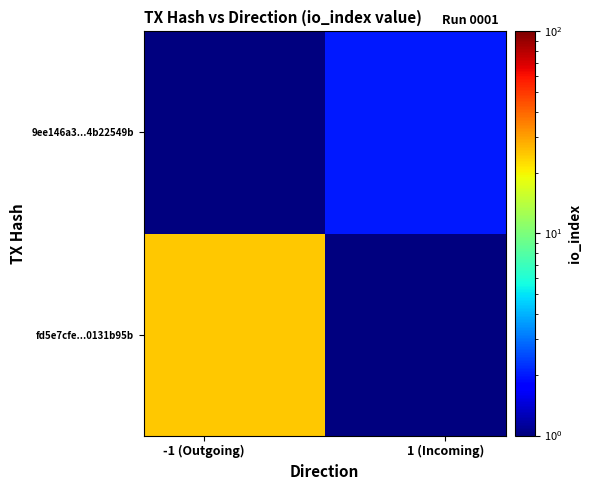

What is the minimum value shown in the chart?

0.1